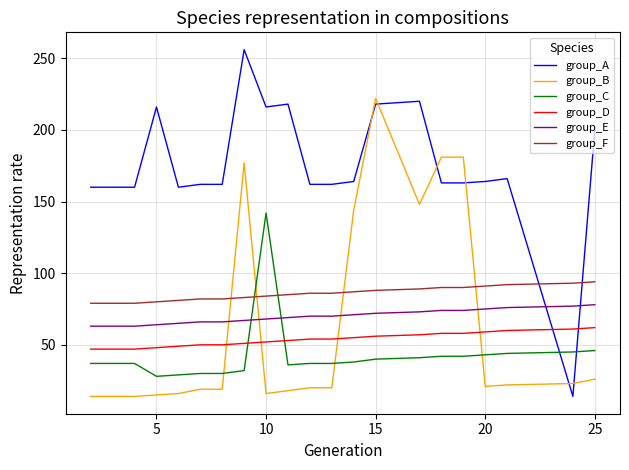

True or false: group_E and group_D cross at least once.

False